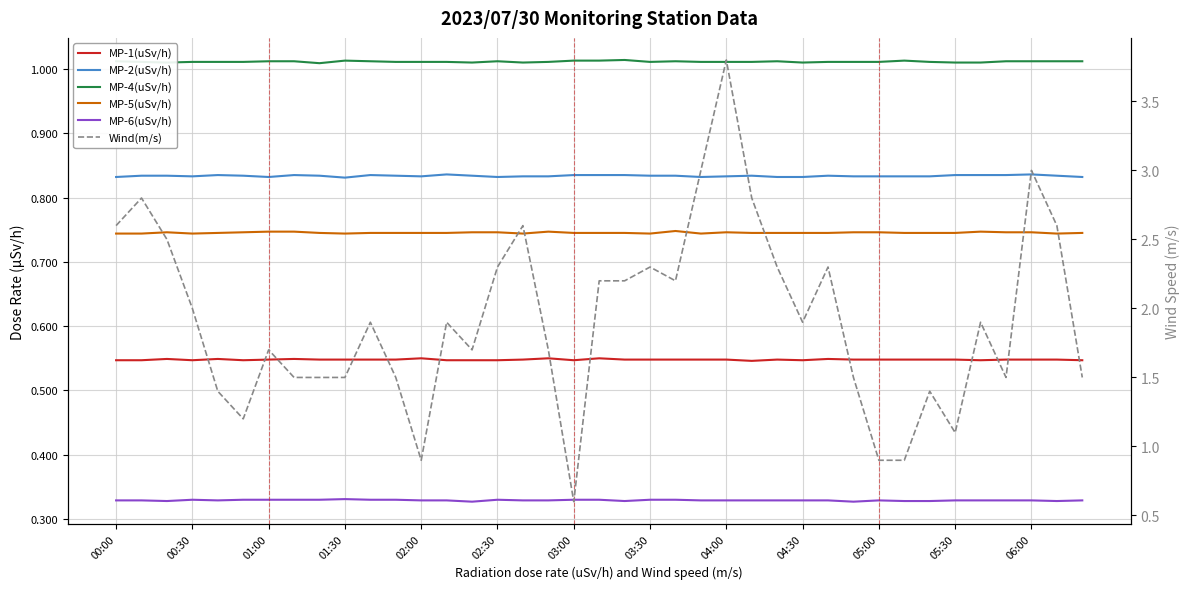

How many lines are shown in the chart?

6